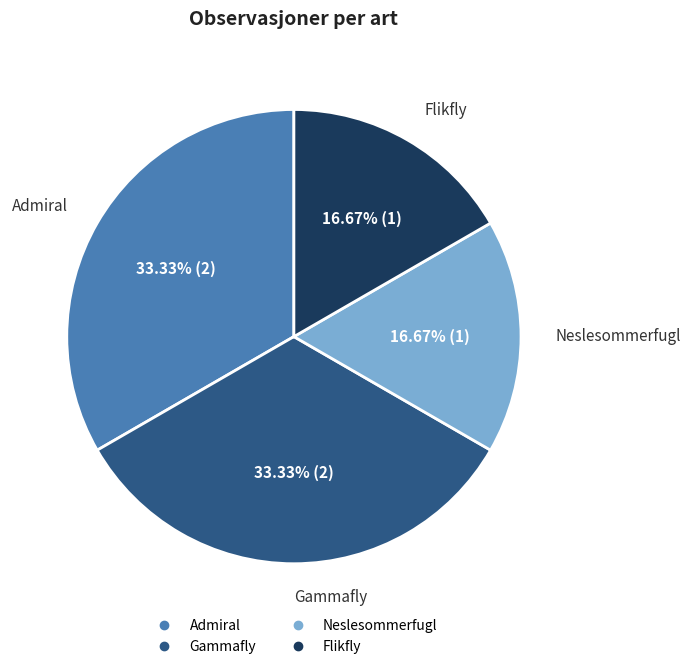

True or false: Gammafly accounts for 41% of the total.

False